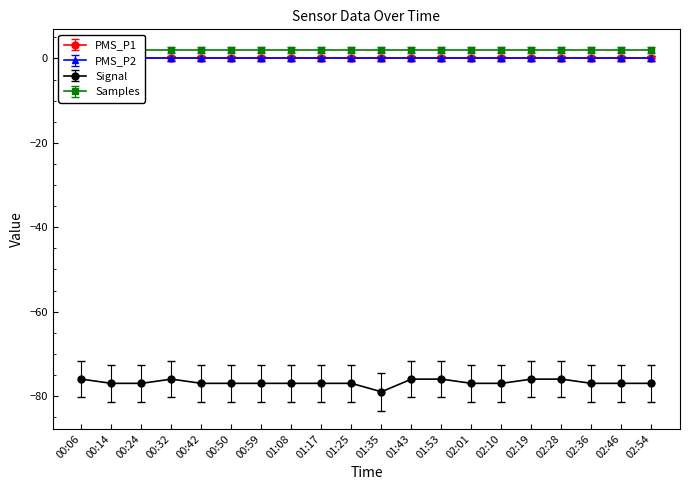

Is this an area chart (filled region under the line)?

No